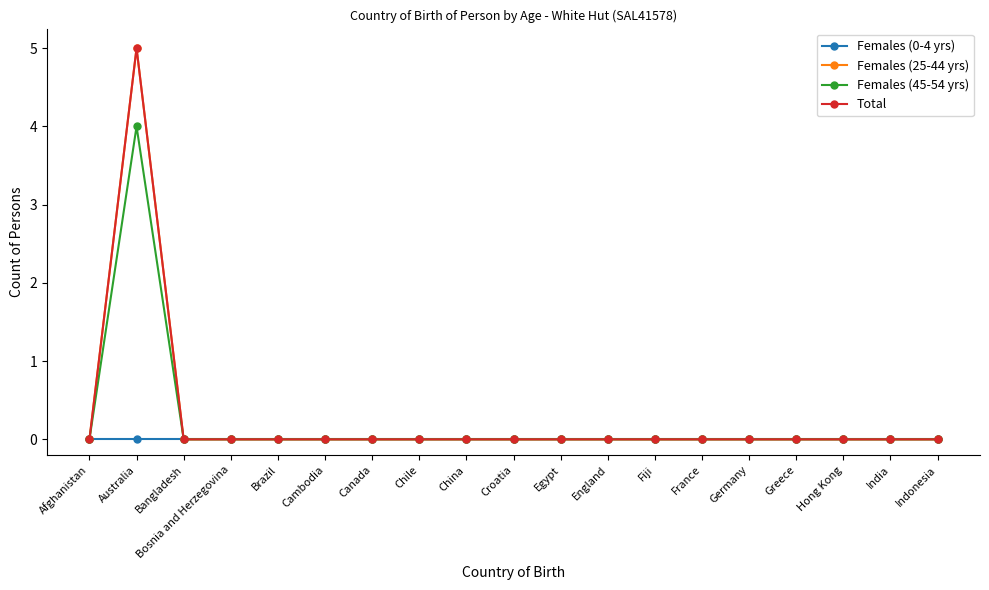

True or false: Total and Females (45-54 yrs) intersect in this chart.

False